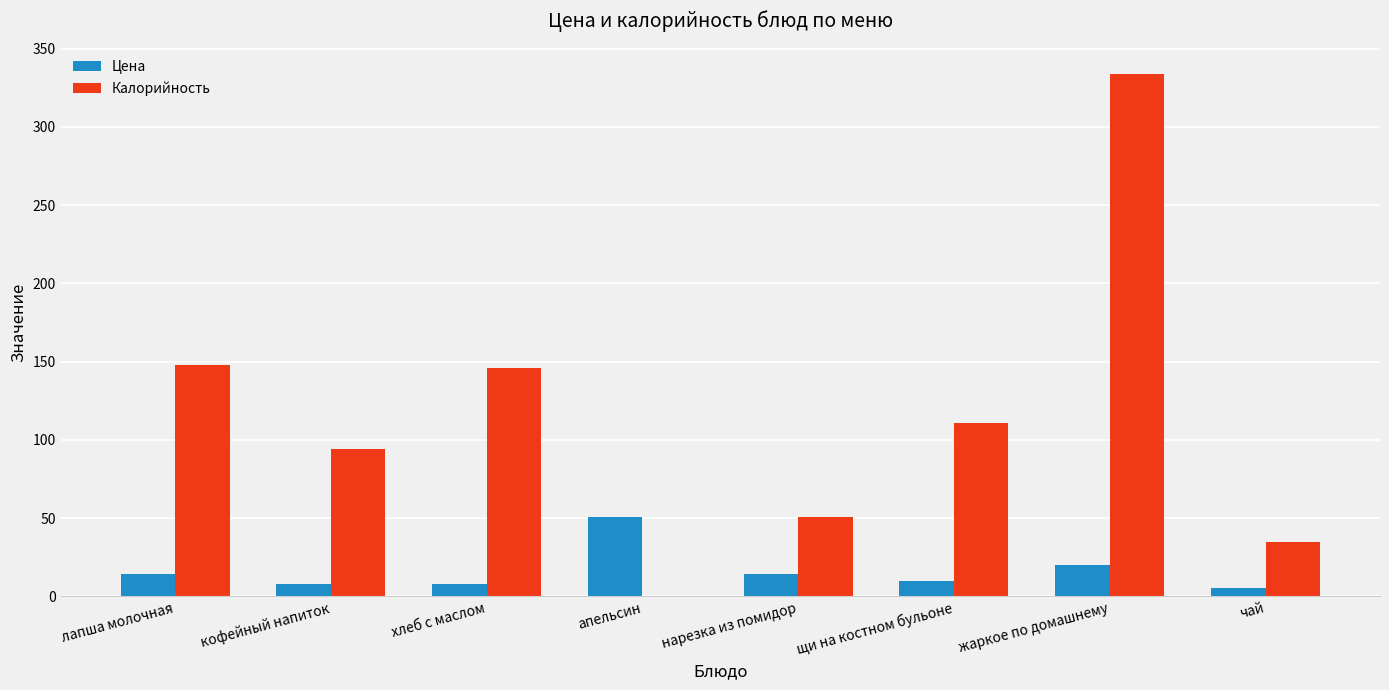

How many categories are shown in the chart?

8